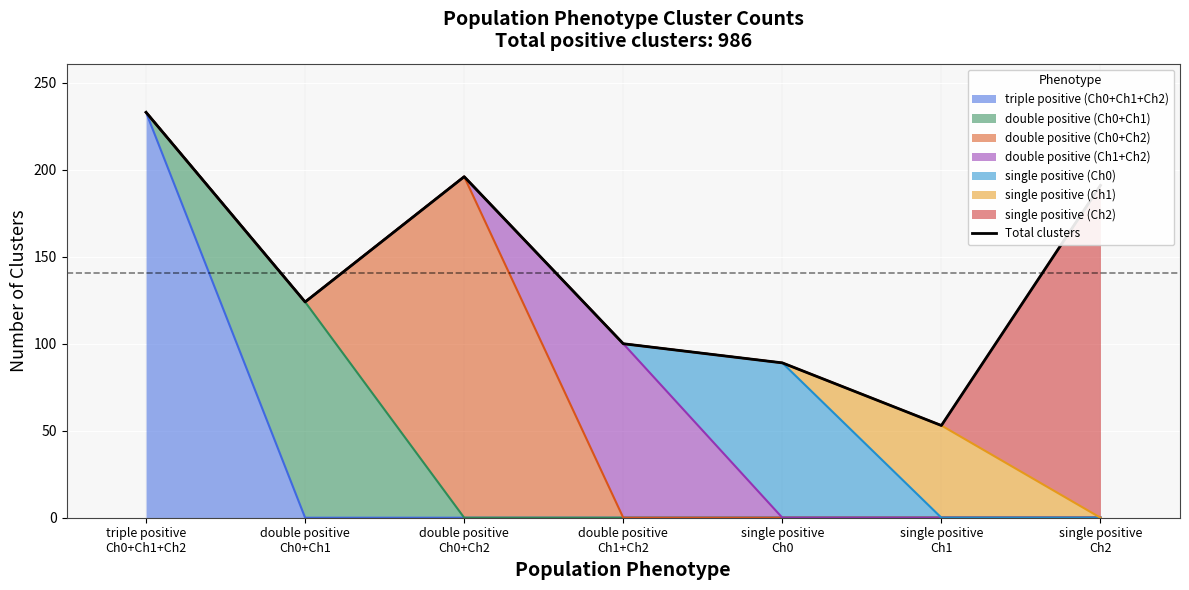

What is the change in value from double positive
Ch0+Ch2 to single positive
Ch2?

-5